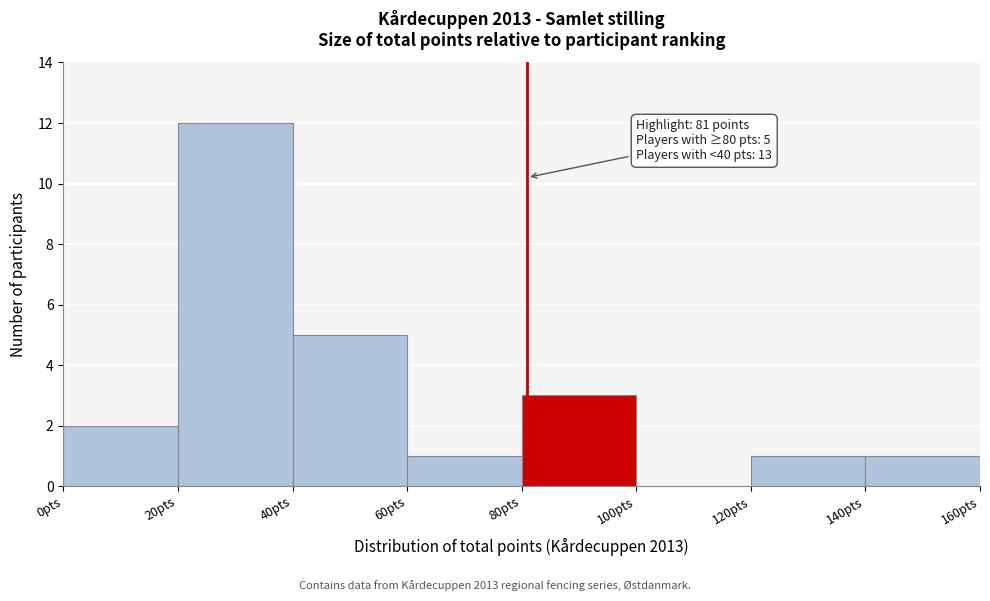

Over which range of the x-axis is the bar tallest?

20 to 40